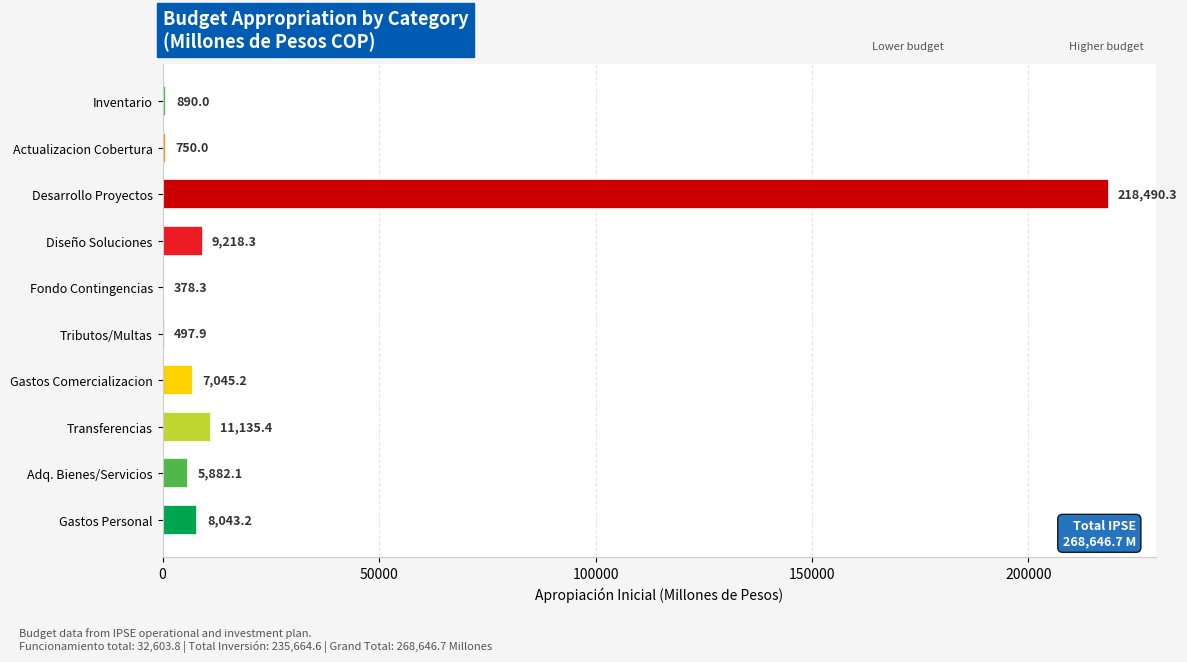

Does the chart contain stacked bars?

No